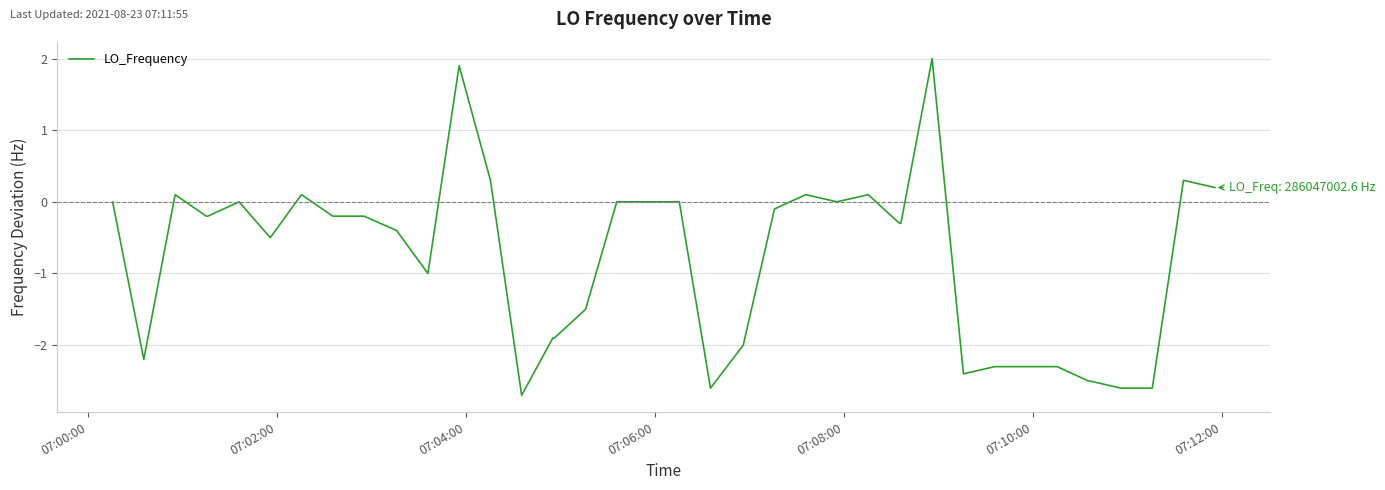

Reading left to right, transcribe all the data shown in this chart.

0.0	-2.2	0.1	-0.2	-0.2	0.0	-0.5	0.1	-0.2	-0.2	-0.4	-1.0	1.9	0.3	-2.7	-1.9	-1.9	-1.5	0.0	0.0	0.0	-2.6	-2.0	-0.1	0.1	0.0	0.1	-0.3	-0.3	2.0	-2.4	-2.3	-2.3	-2.3	-2.5	-2.5	-2.6	-2.6	0.3	0.2